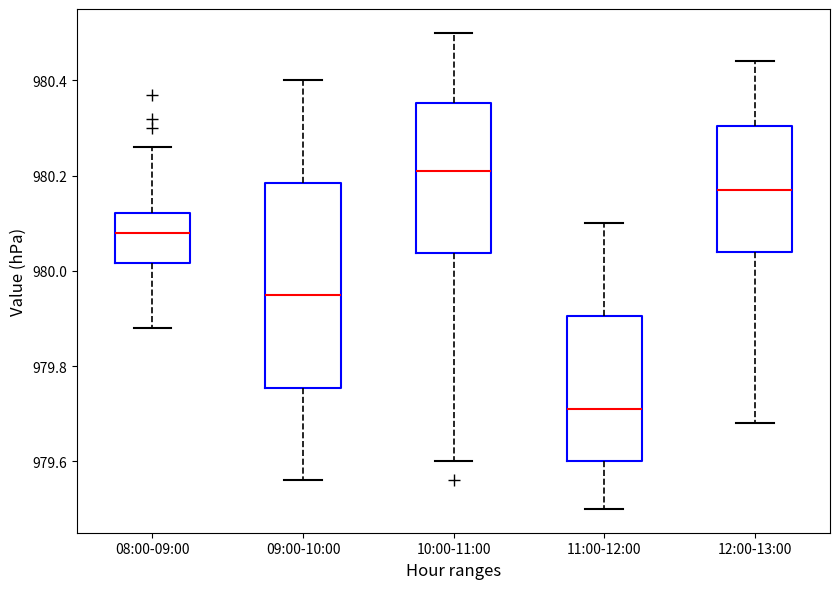

Reading left to right, transcribe this box plot: for each box, give where its median line is, the range the box spans, and where its two whiskers end, as read against the y-axis. The values are not printed on the chart, so give them approximately, as read against the axis.

08:00-09:00: median 980.08, box 980.02 to 980.12, whiskers 979.88 to 980.26
09:00-10:00: median 979.96, box 979.76 to 980.18, whiskers 979.56 to 980.40
10:00-11:00: median 980.22, box 980.04 to 980.36, whiskers 979.60 to 980.50
11:00-12:00: median 979.72, box 979.60 to 979.90, whiskers 979.50 to 980.10
12:00-13:00: median 980.18, box 980.04 to 980.30, whiskers 979.68 to 980.44